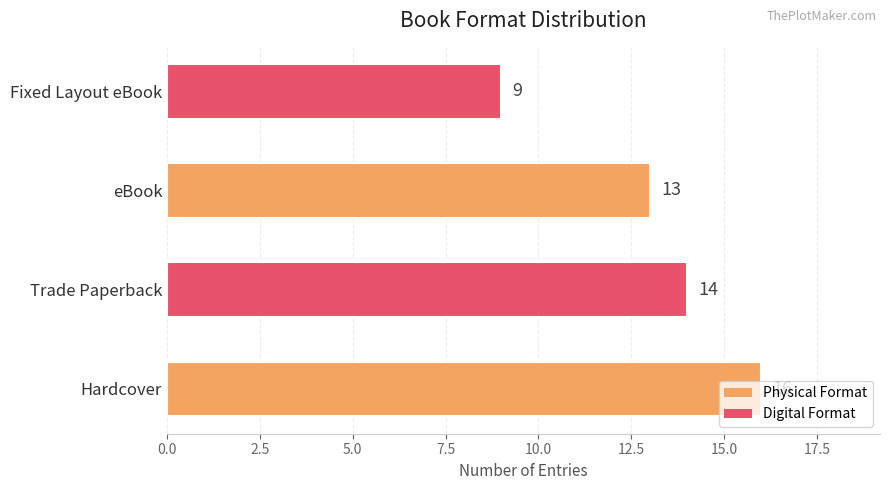

At which category does the chart reach its minimum across all series?

Fixed Layout eBook